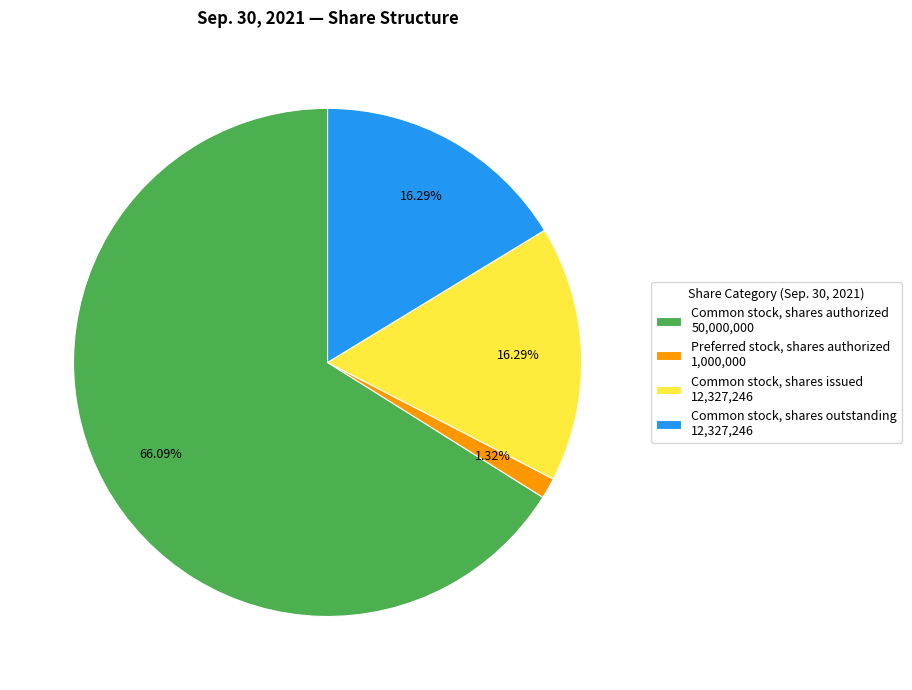

To the nearest percent, what is the combined percentage of Common stock, shares outstanding and Common stock, shares issued?

33%